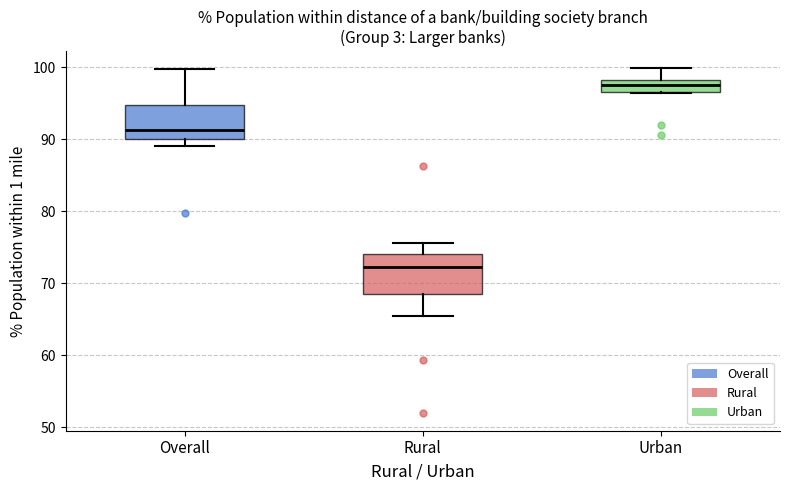

Reading left to right, transcribe this box plot: for each box, give where its median line is, the range the box spans, and where its two whiskers end, as read against the y-axis. The values are not printed on the chart, so give them approximately, as read against the axis.

Overall: median 91, box 90 to 95, whiskers 89 to 100
Rural: median 72, box 69 to 74, whiskers 66 to 76
Urban: median 98 (inside the box), box 96 to 98, whiskers 96 to 100